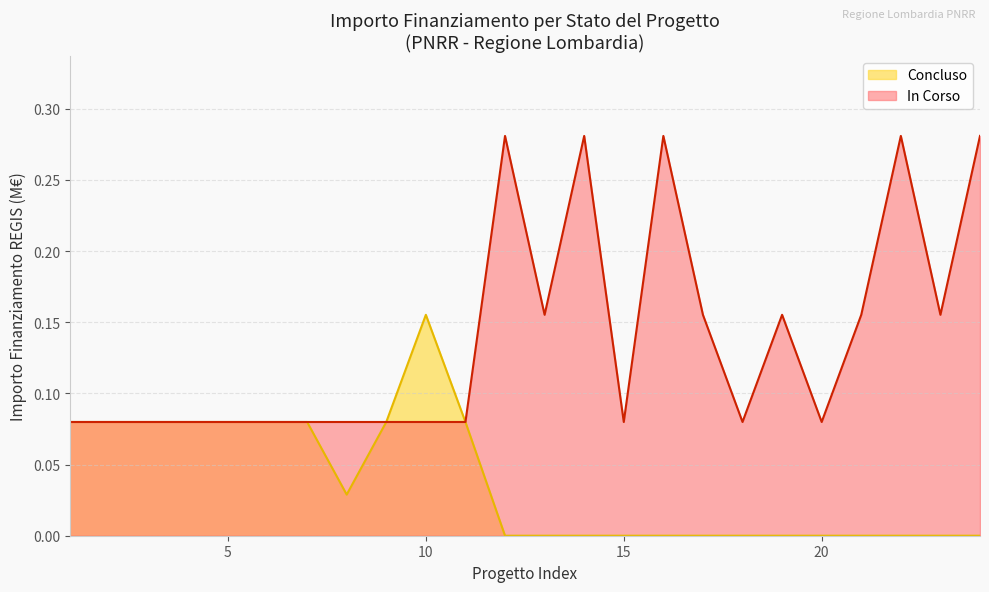

List the series in order of their peak value, highest first.

In Corso, Concluso